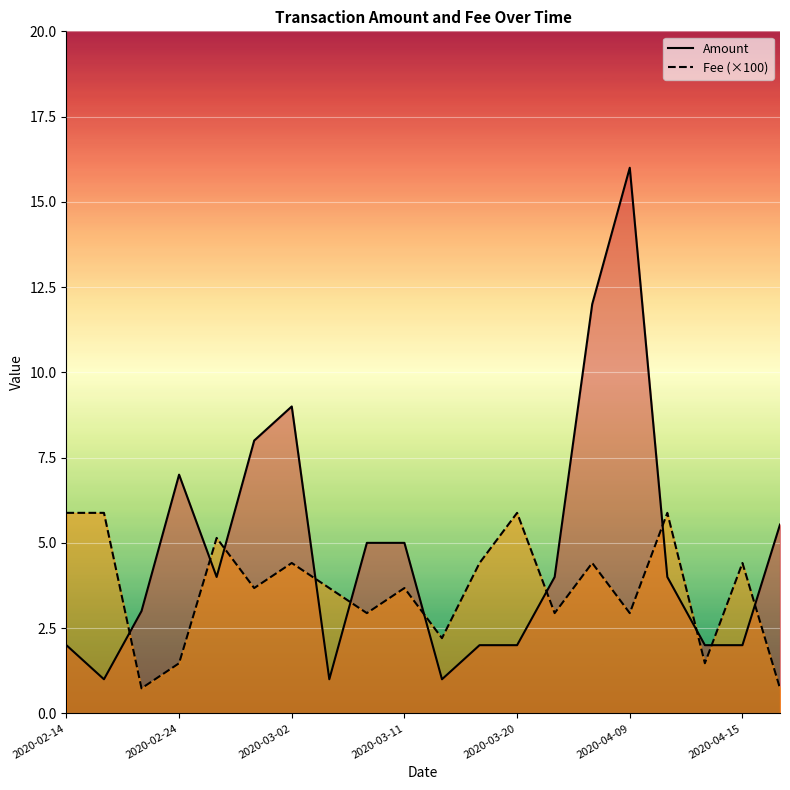

Which series has the largest range (max minus min)?

Amount